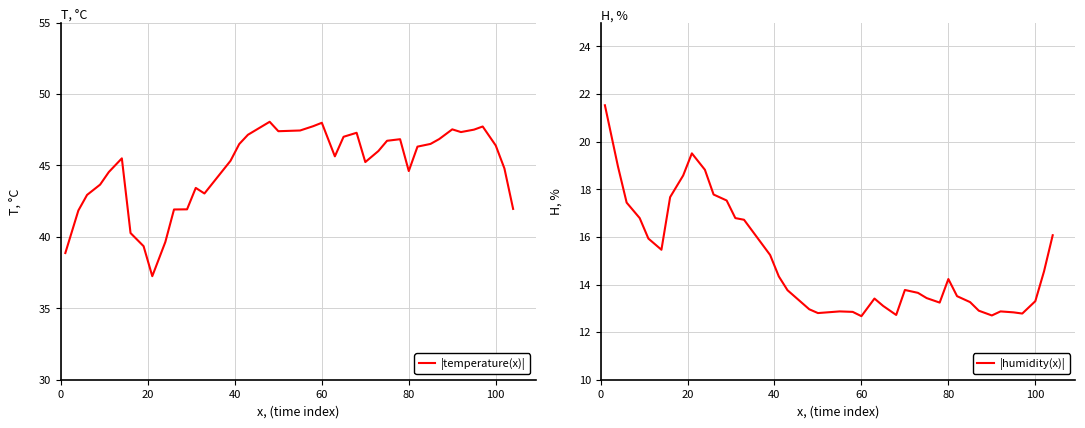

In temperature(x), how many points are higher than both neighbors (excluding endpoints)?

8